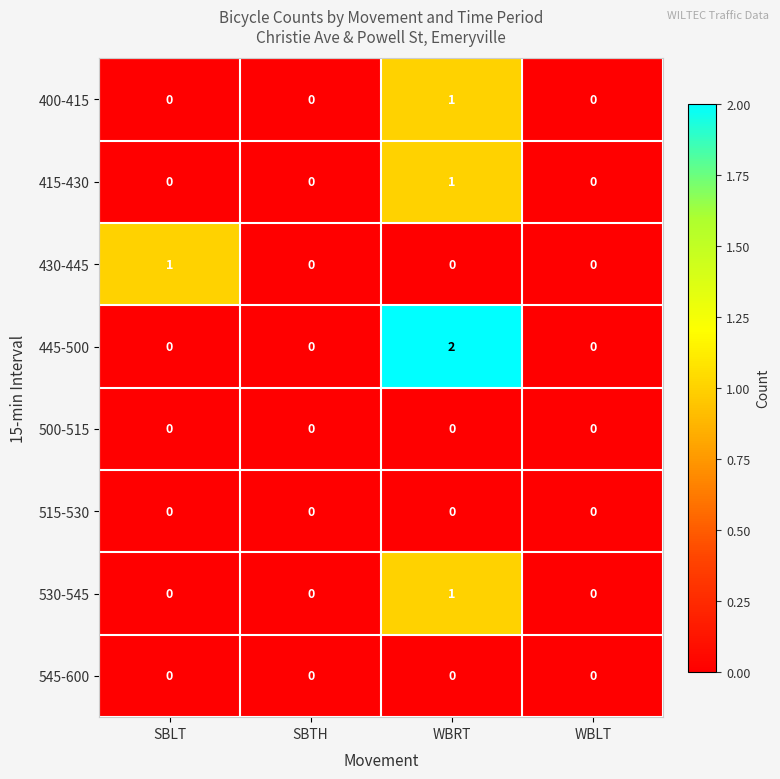

Is the value of 530-545 at WBRT greater than the value of 500-515 at SBTH?

Yes